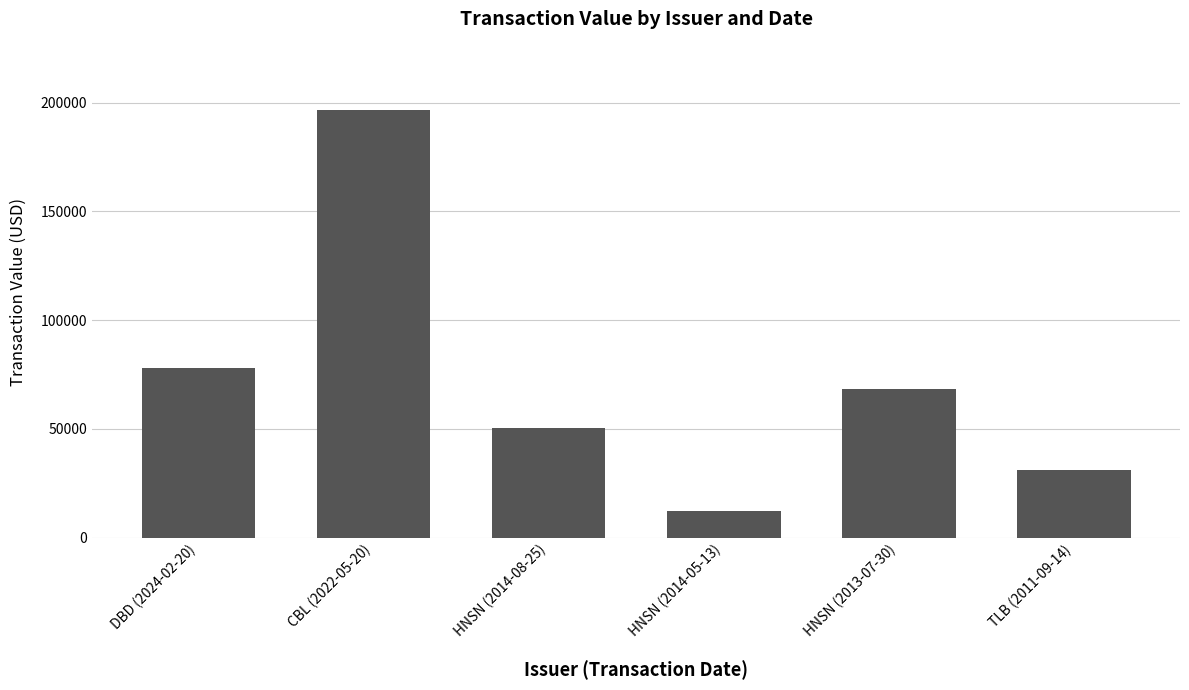

What is the ratio of the value at DBD (2024-02-20) to the value at TLB (2011-09-14)?

2.5